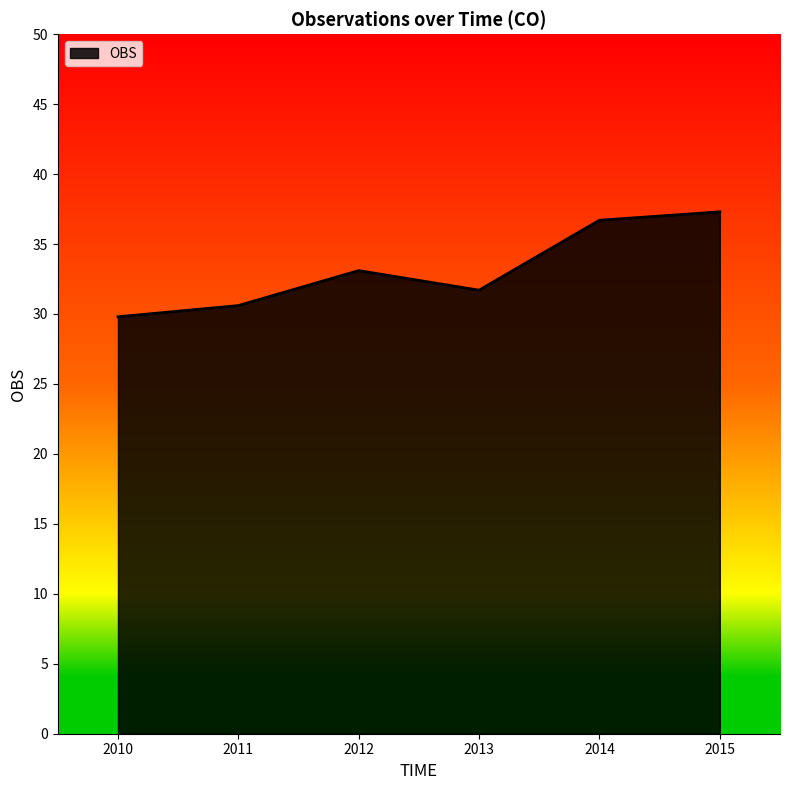

List the labels in order of value, largest first.

2015, 2014, 2012, 2013, 2011, 2010